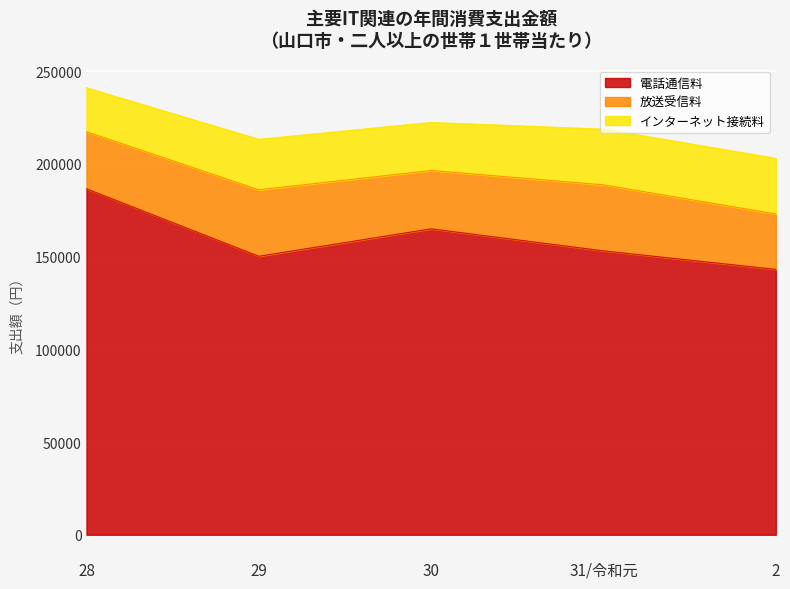

What is the sum of all 放送受信料 values?

163597